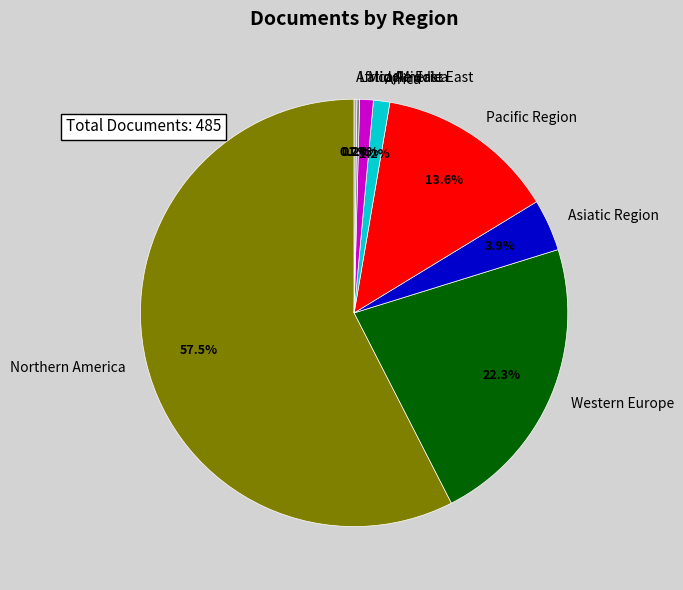

Is there any slice that represents more than half of the pie?

Yes